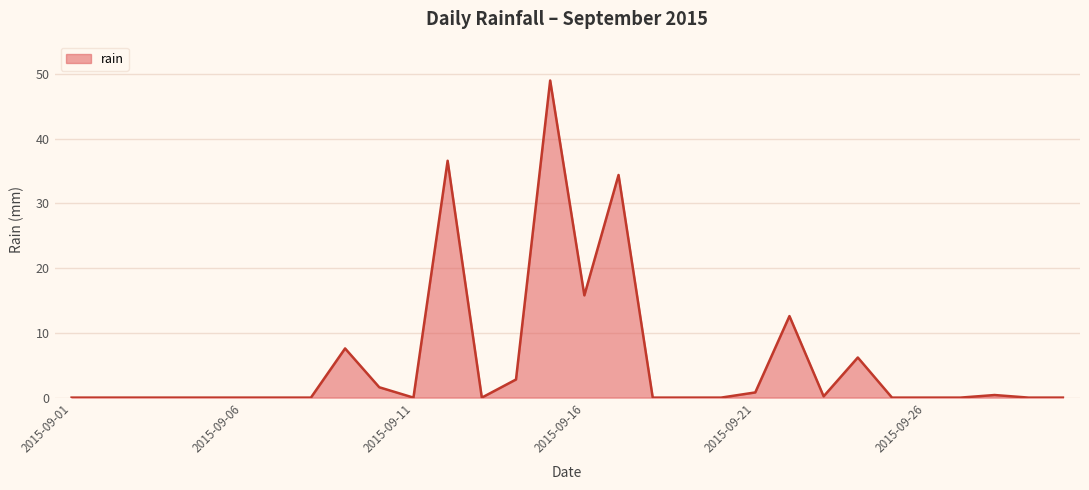

What is the greatest value displayed?

49.0